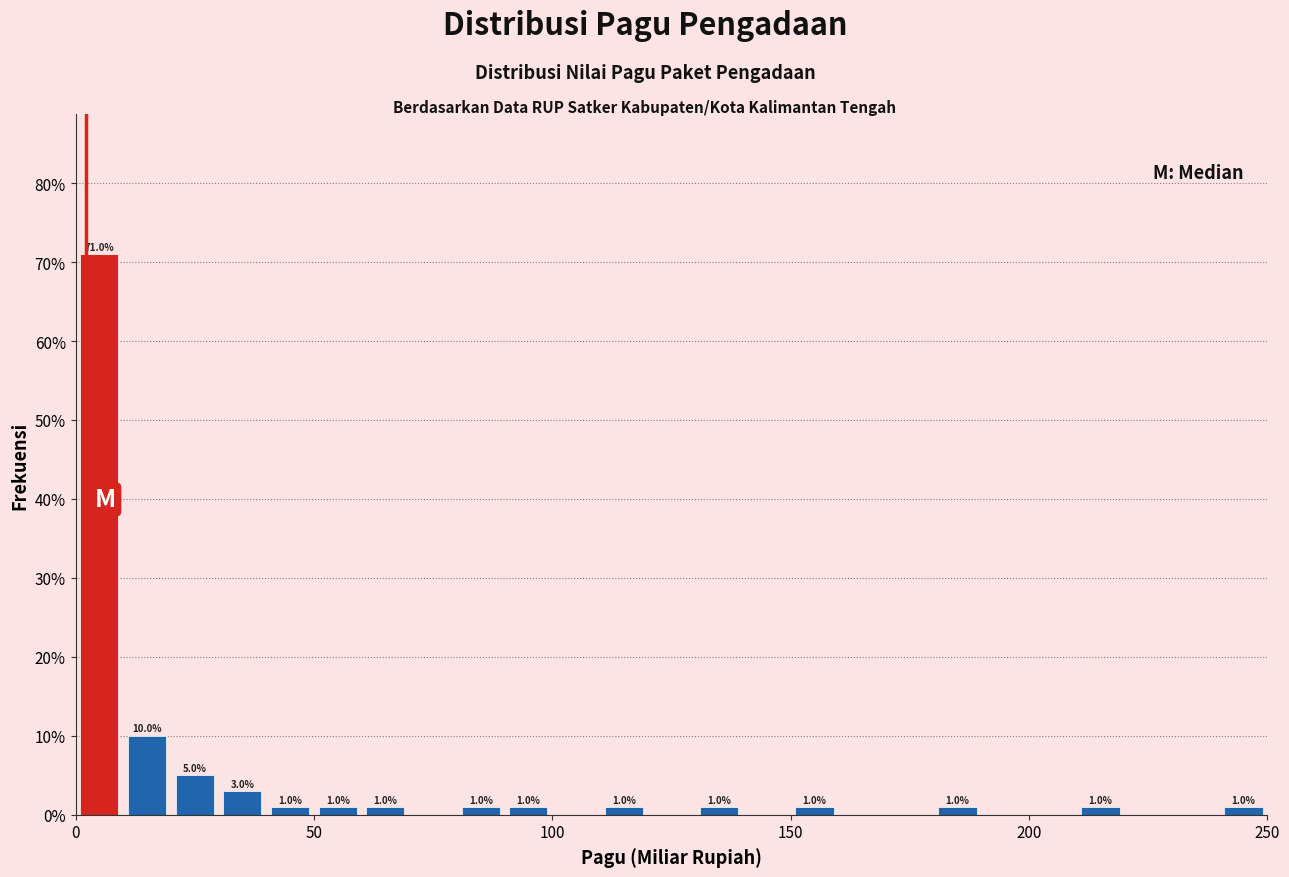

Read against the x-axis, roughly where is the centre of the tallest bar?

5